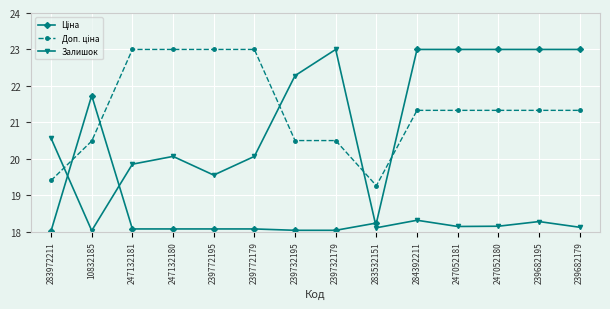

True or false: Залишок has a value of 3.8 at 10832185.

False